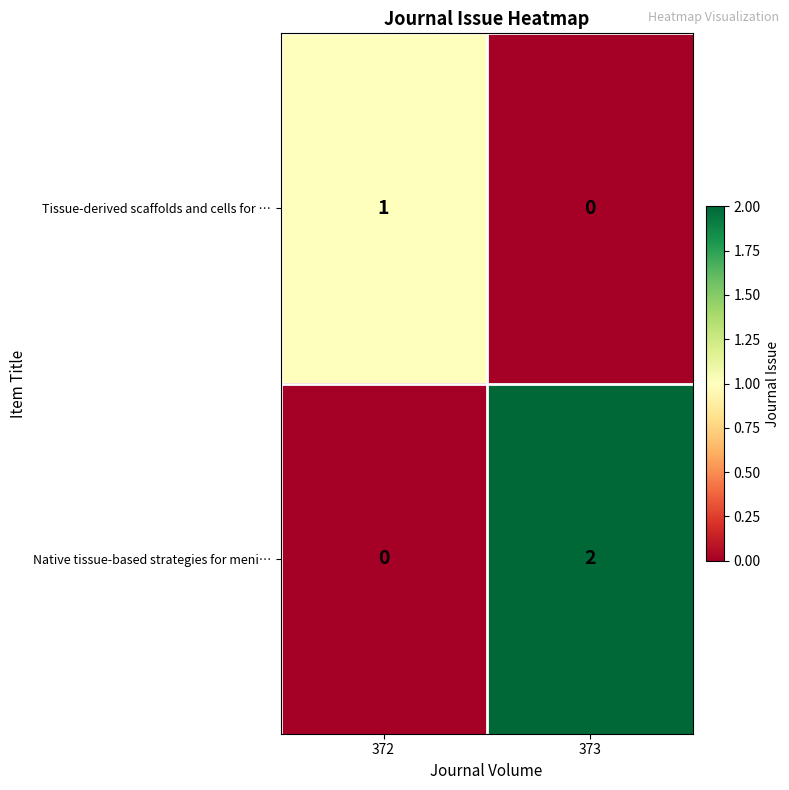

Where is Tissue-derived scaffolds and cells for … nearest to the value 0?

373